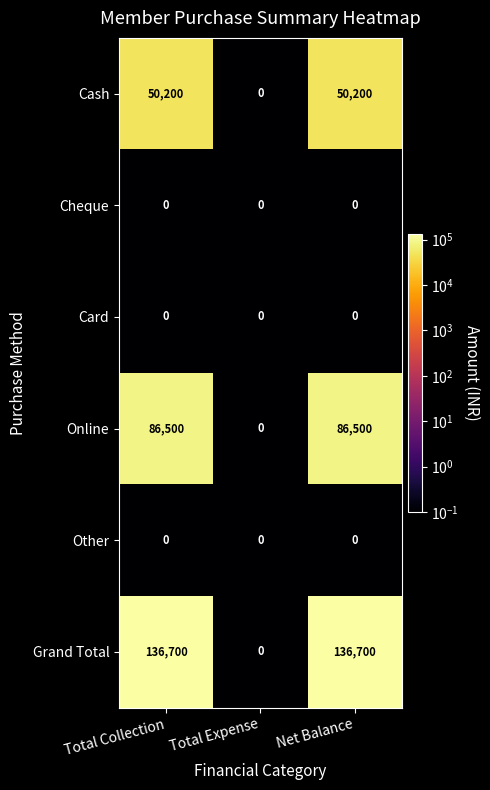

What is the highest value of the Online series?

86500